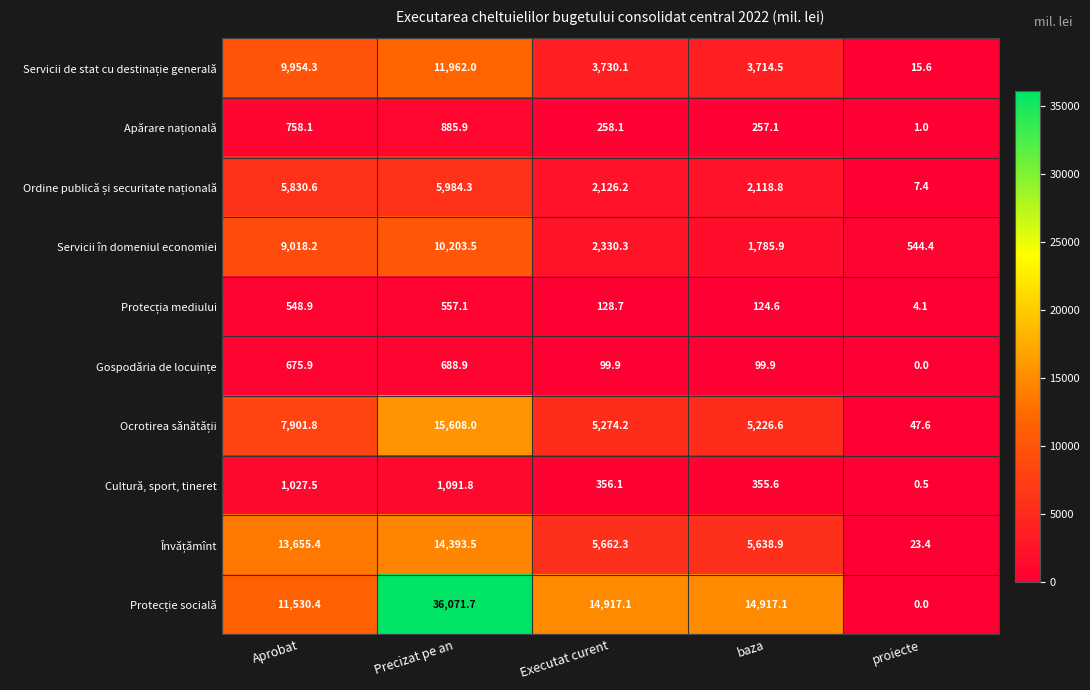

What is the difference between the Cultură, sport, tineret values at baza and Precizat pe an?

736.2